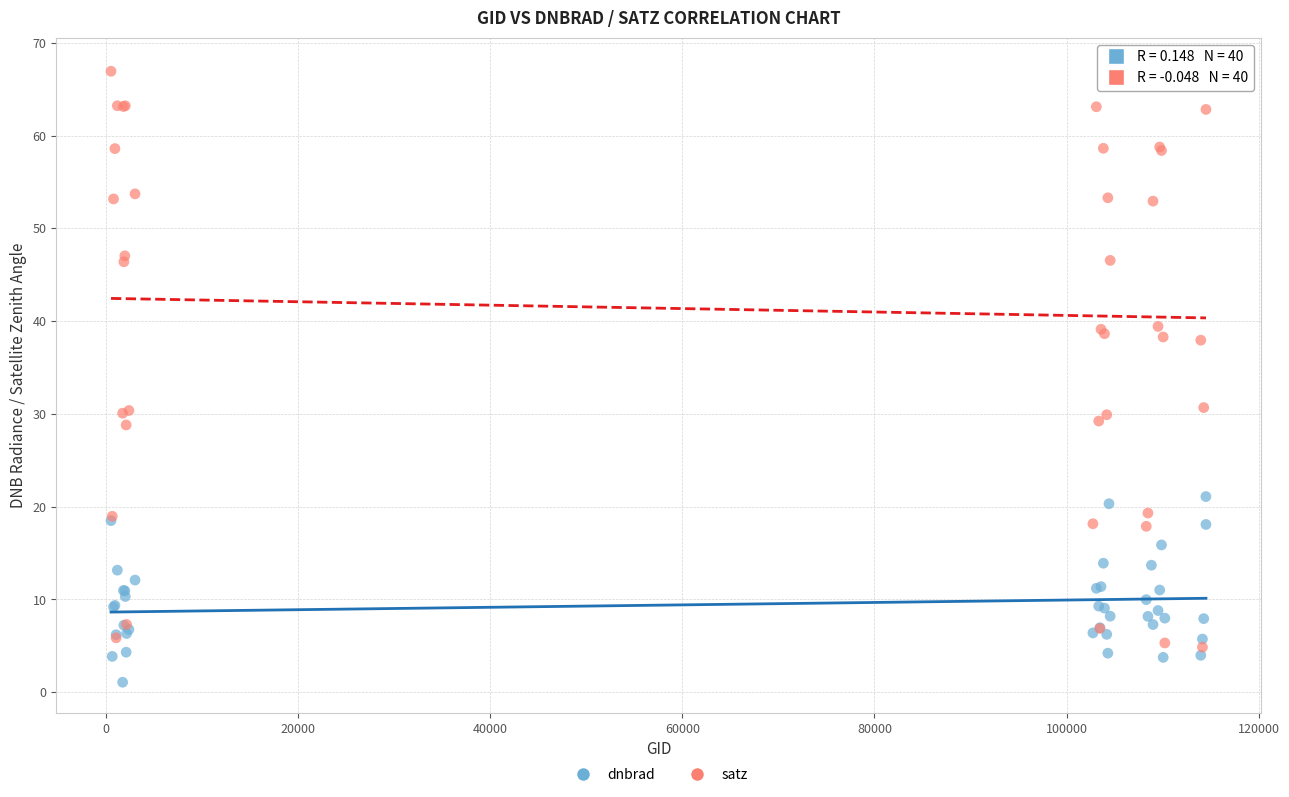

What are all the series names shown in the legend?

dnbrad, satz